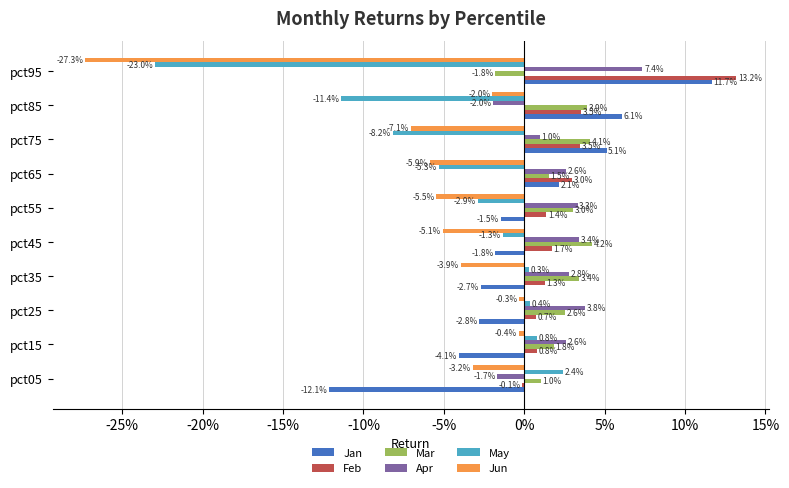

What are all the series names shown in the legend?

Jan, Feb, Mar, Apr, May, Jun